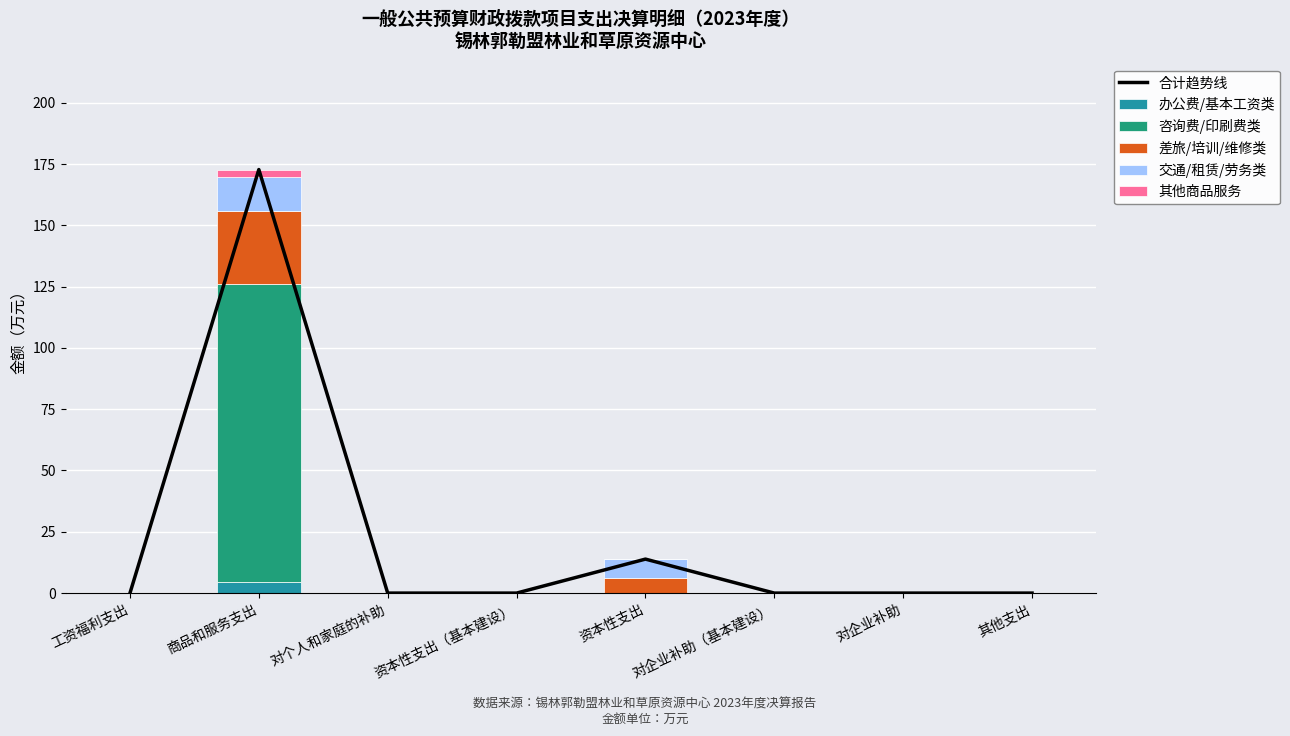

Which series has the widest spread of values?

合计趋势线